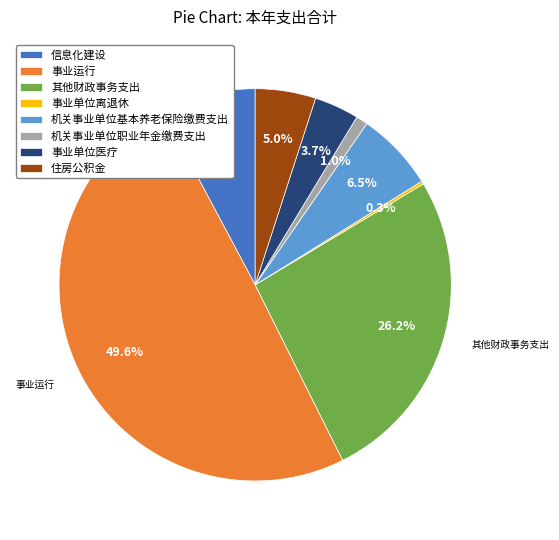

Is it true that 事业运行 is 50% of the pie?

True